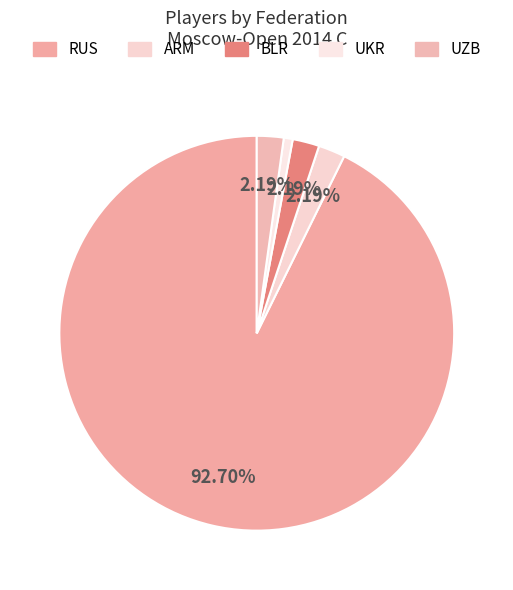

To the nearest percent, what is the difference between the largest and smallest slice percentages?

92%